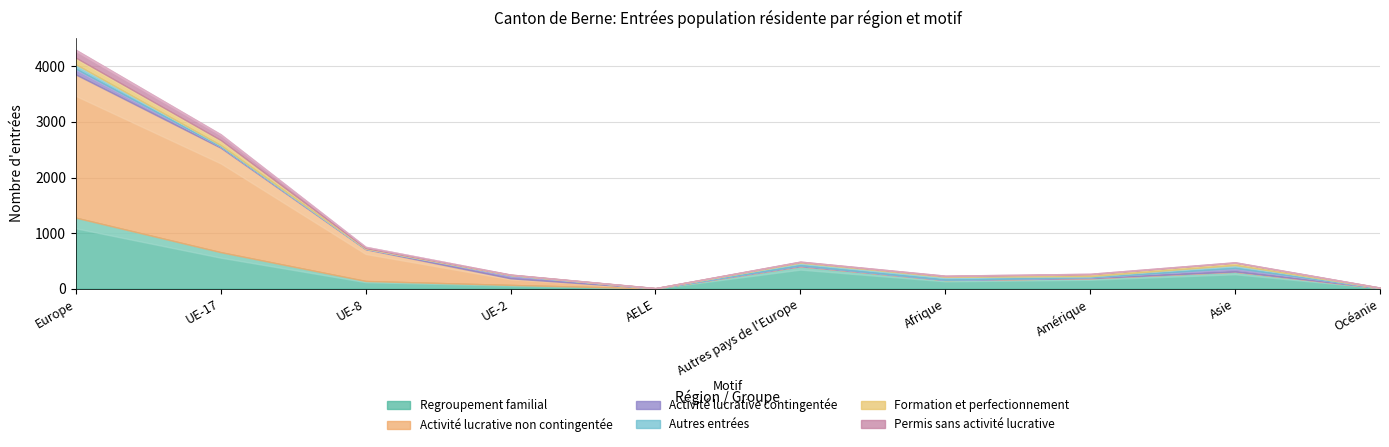

Which category has the lowest value in the Formation et perfectionnement series?

Océanie